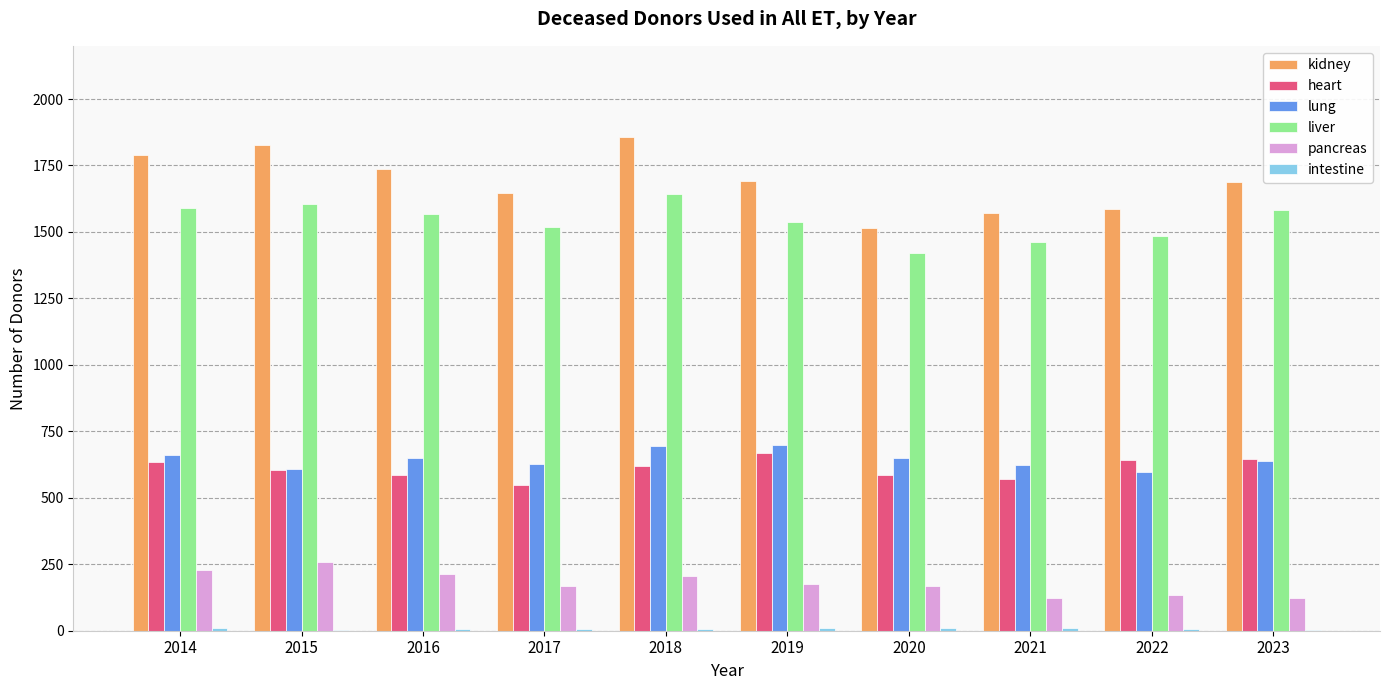

Which category has the highest value across all series?

2018